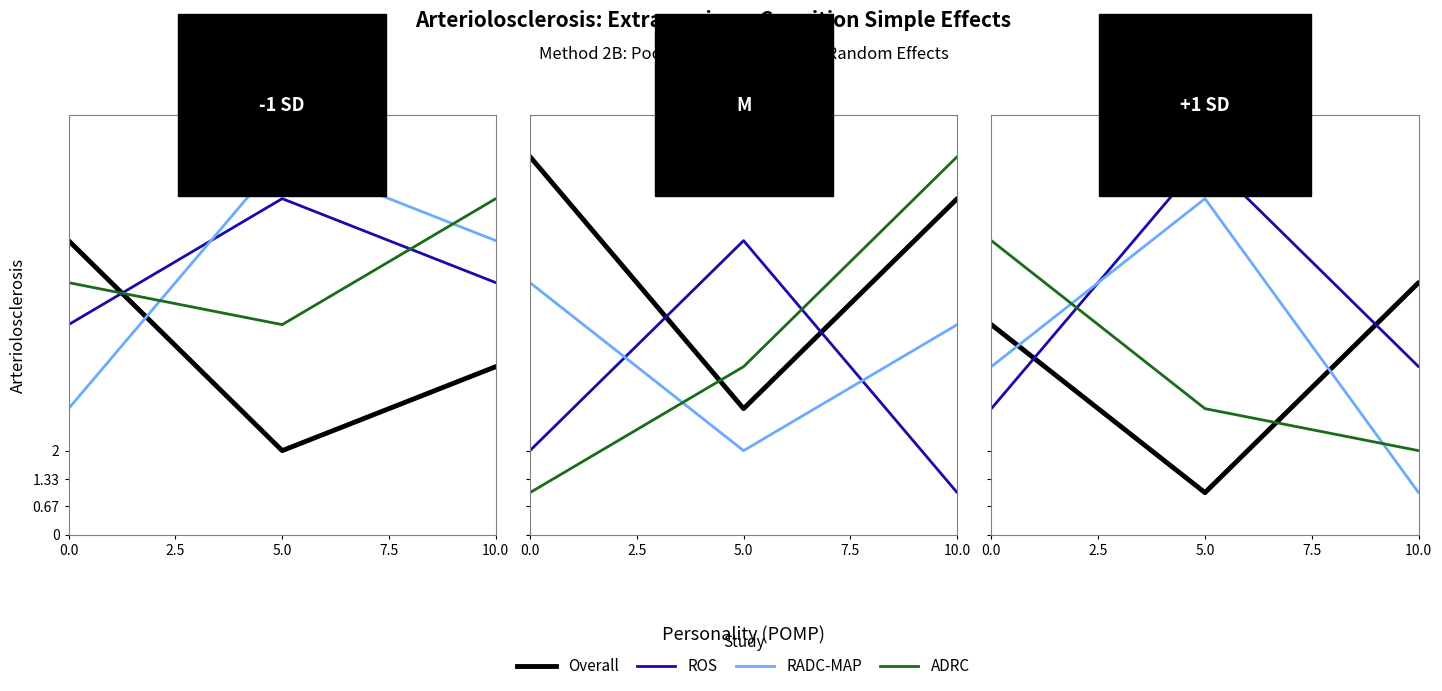

How many categories are shown in the chart?

3